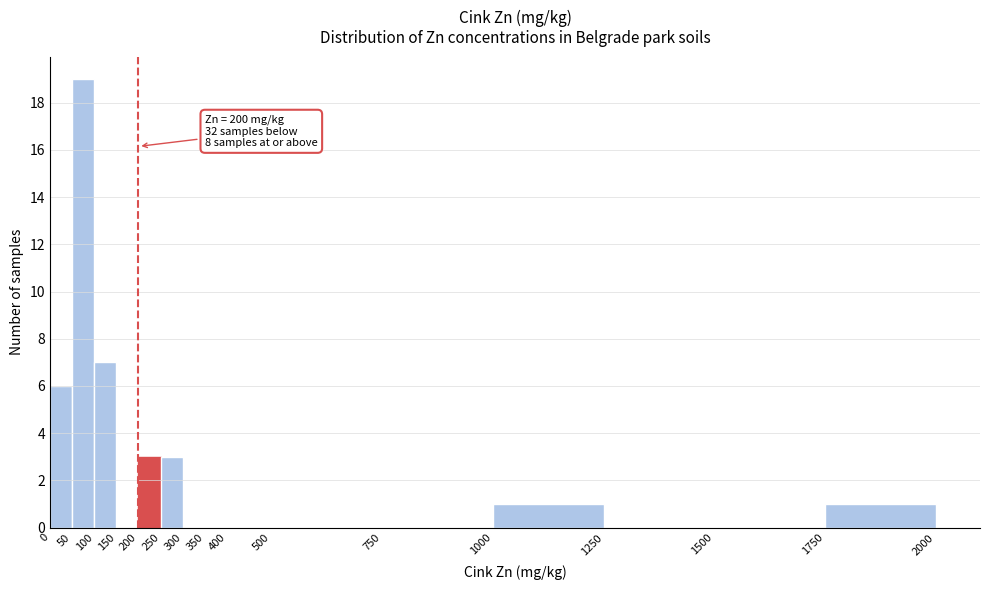

Which range on the x-axis has the tallest bar?

50 to 100